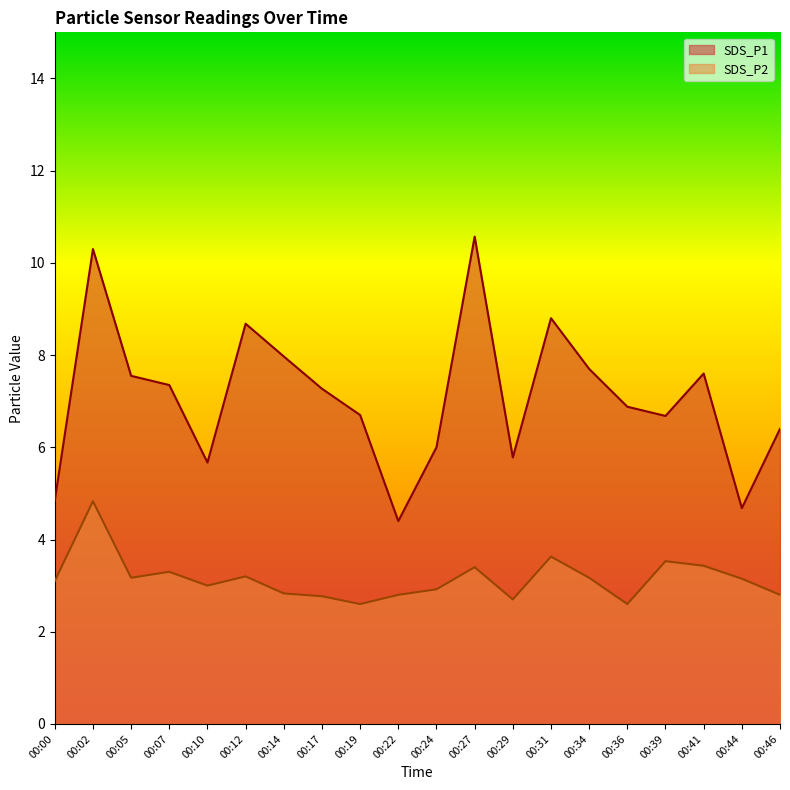

What is the spread (max minus min) of values at 00:17?

4.5